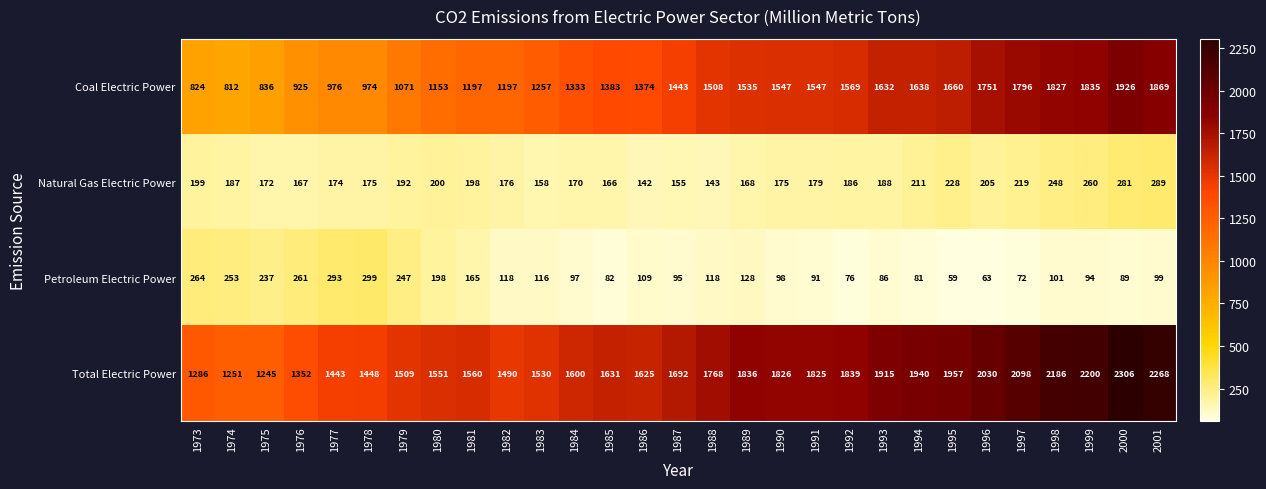

Which series has the largest total across all categories?

Total Electric Power